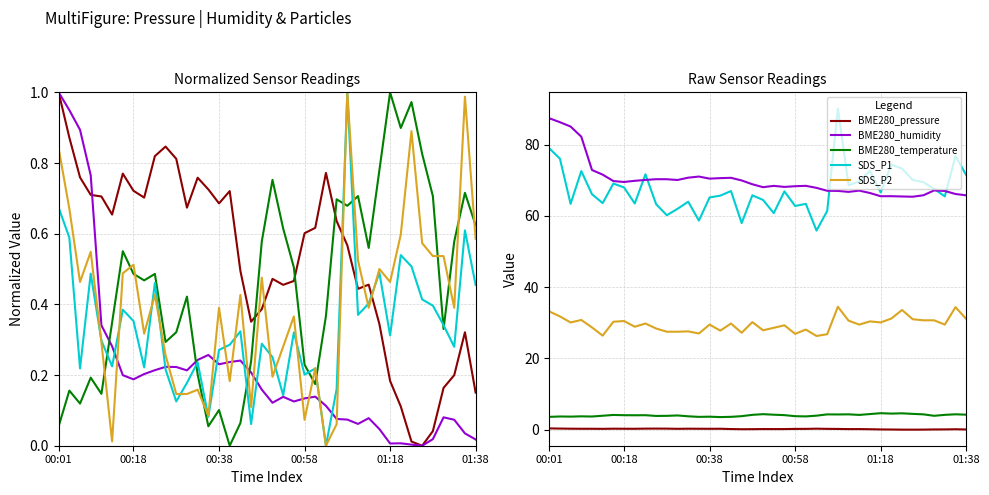

Count the number of categories in the chart.

40